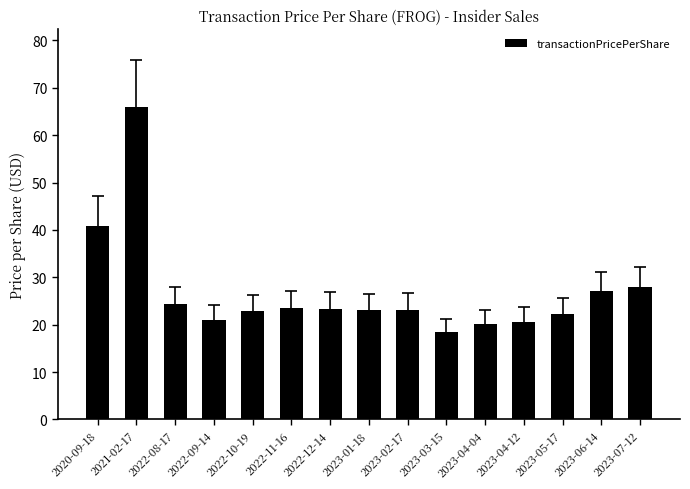

Count the number of categories in the chart.

15